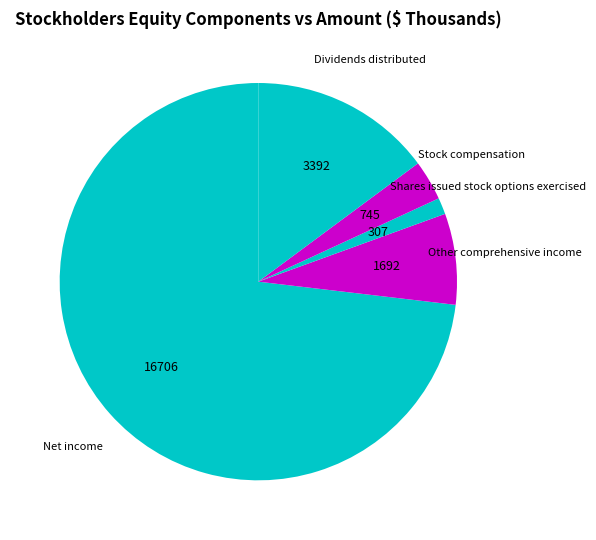

Which slice is the smallest?

Shares issued stock options exercised